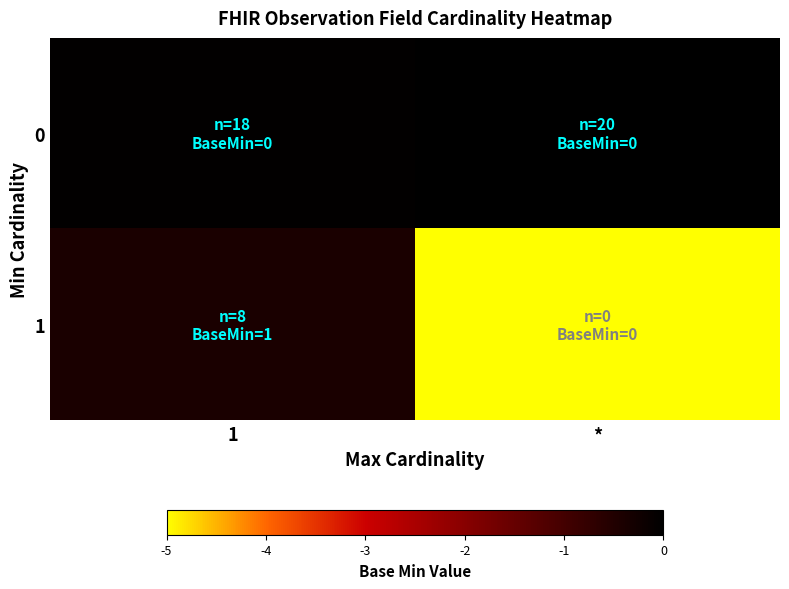

List the series in order of their peak value, lowest first.

1, 0